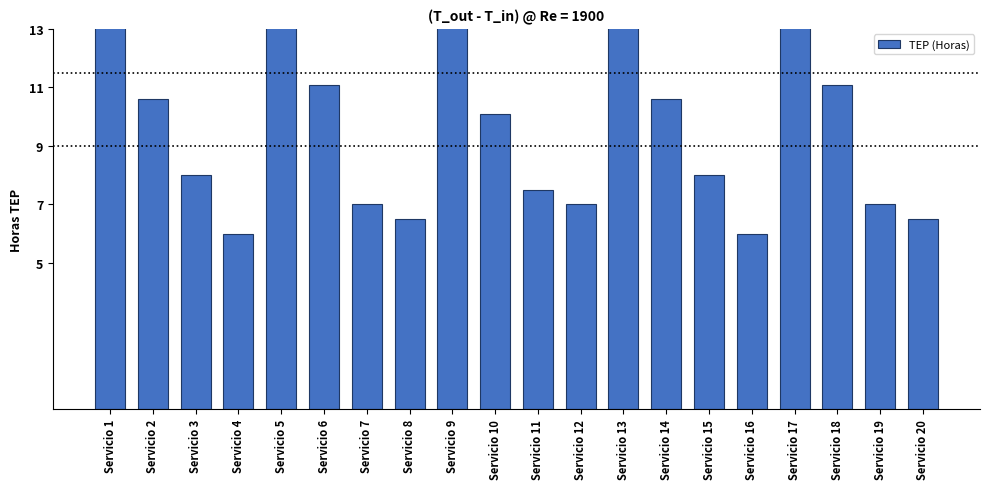

Is it true that the value at Servicio 2 is 10.6?

True